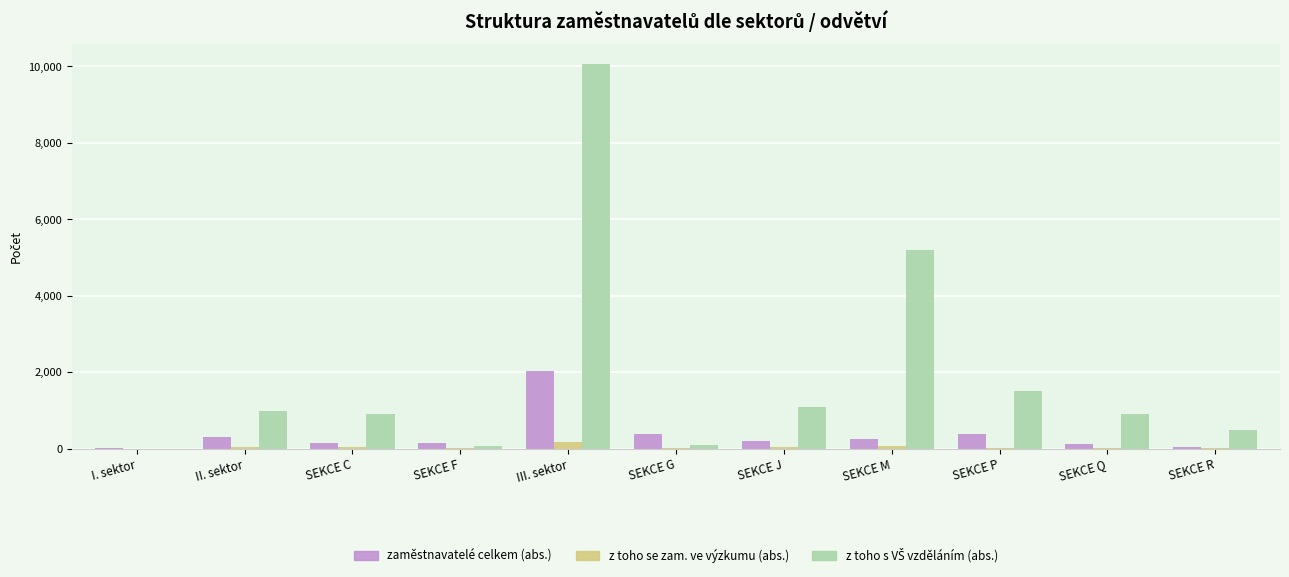

At which category is the sum across all series the highest?

III. sektor